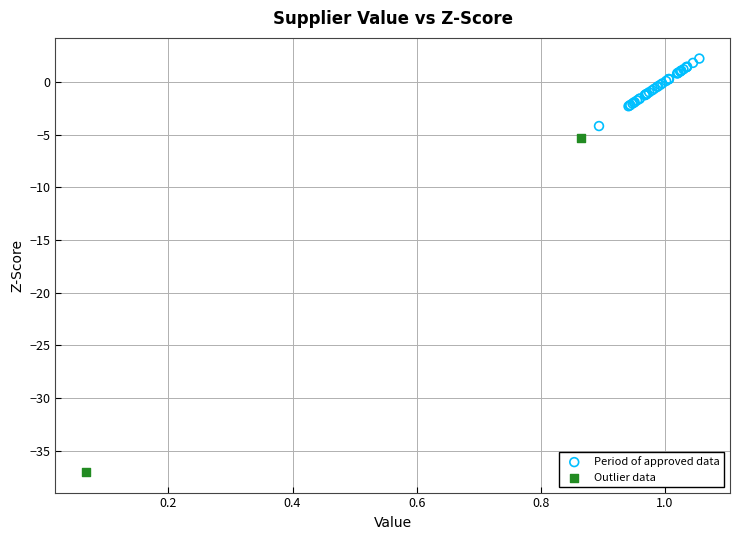

Which series contains the highest Y value?

Period of approved data